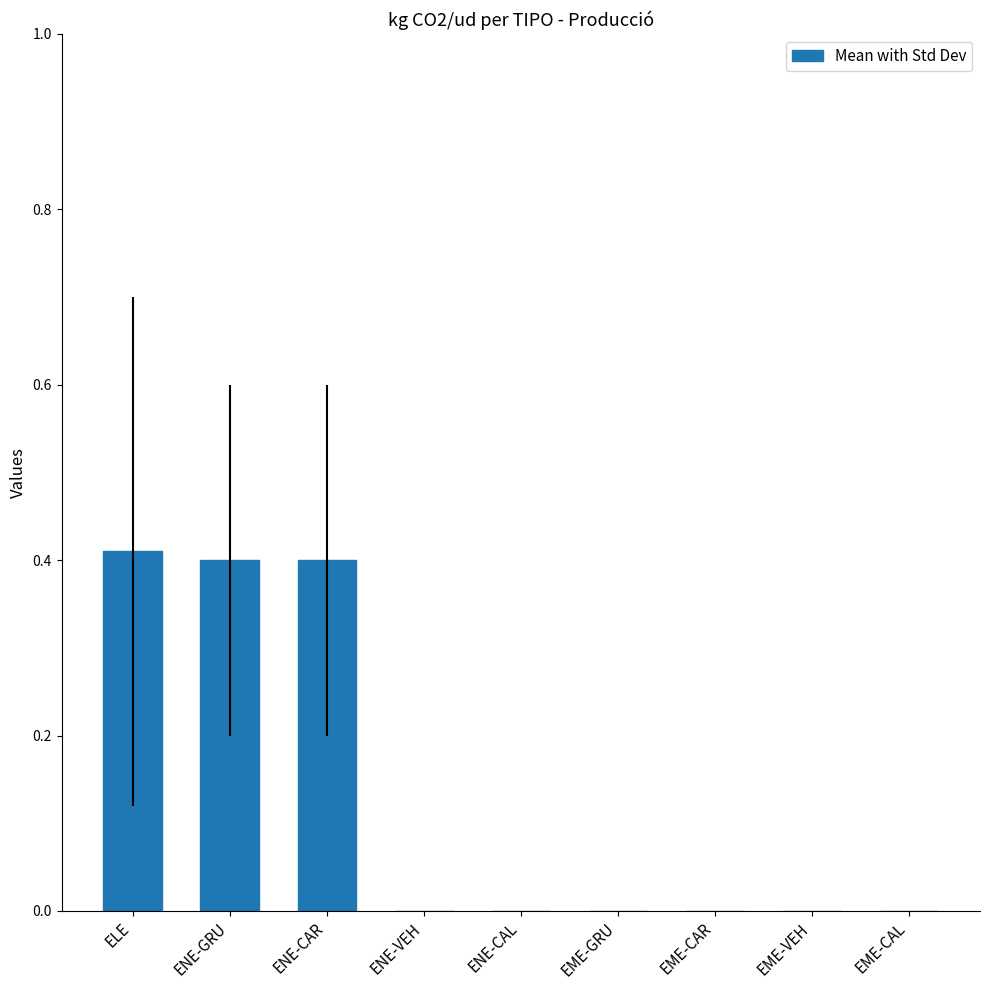

Count the number of categories in the chart.

9